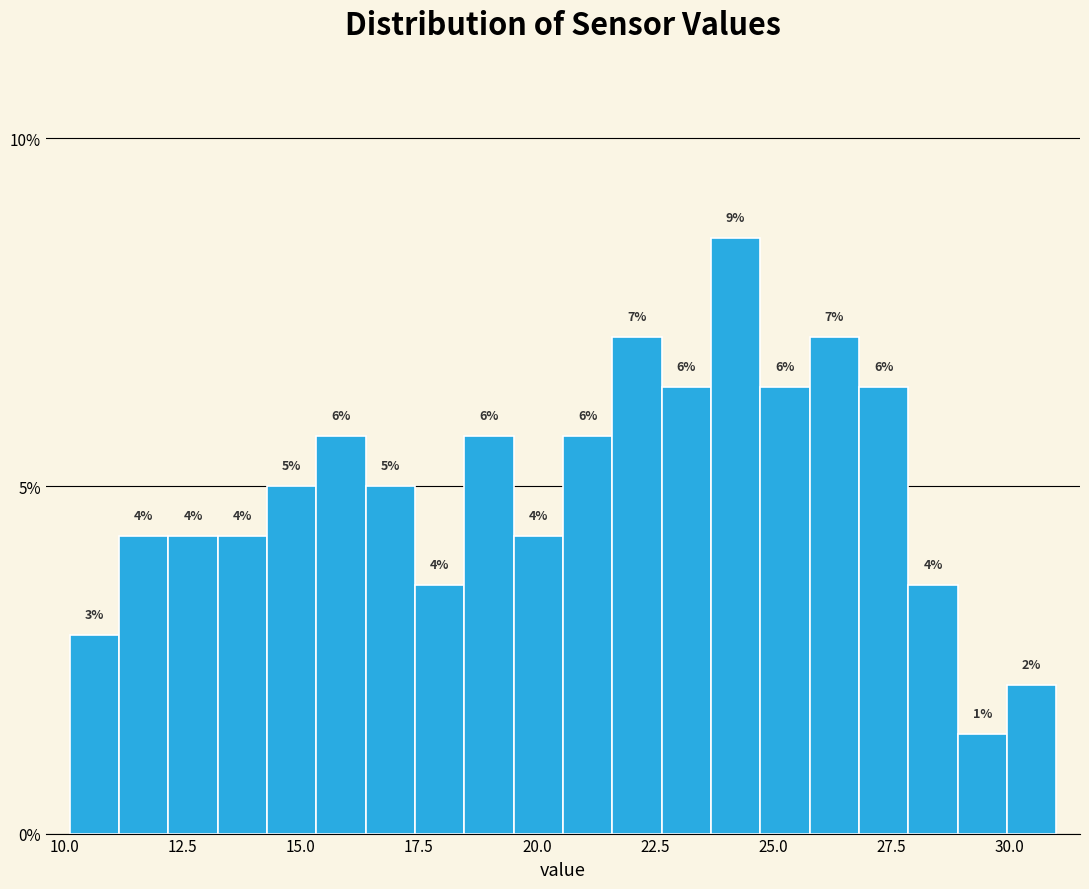

Read against the x-axis, roughly where is the centre of the tallest bar?

24.0